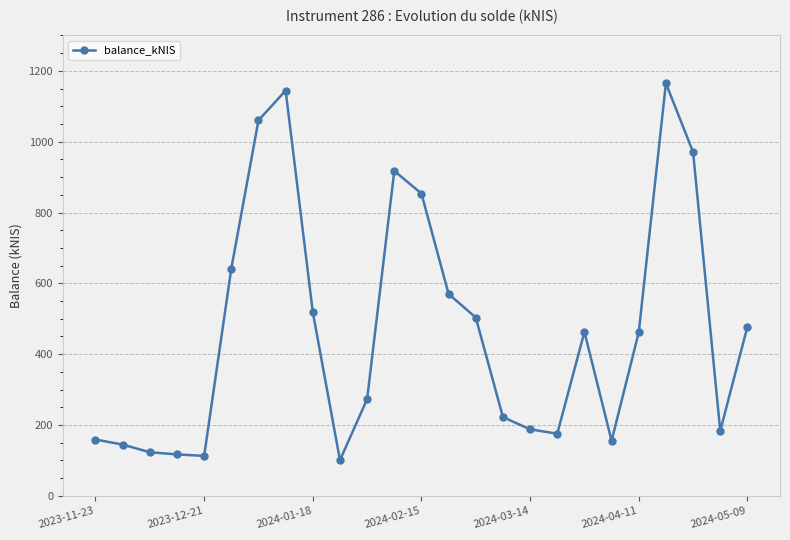

True or false: the data has more than 2 interior local peaks.

True